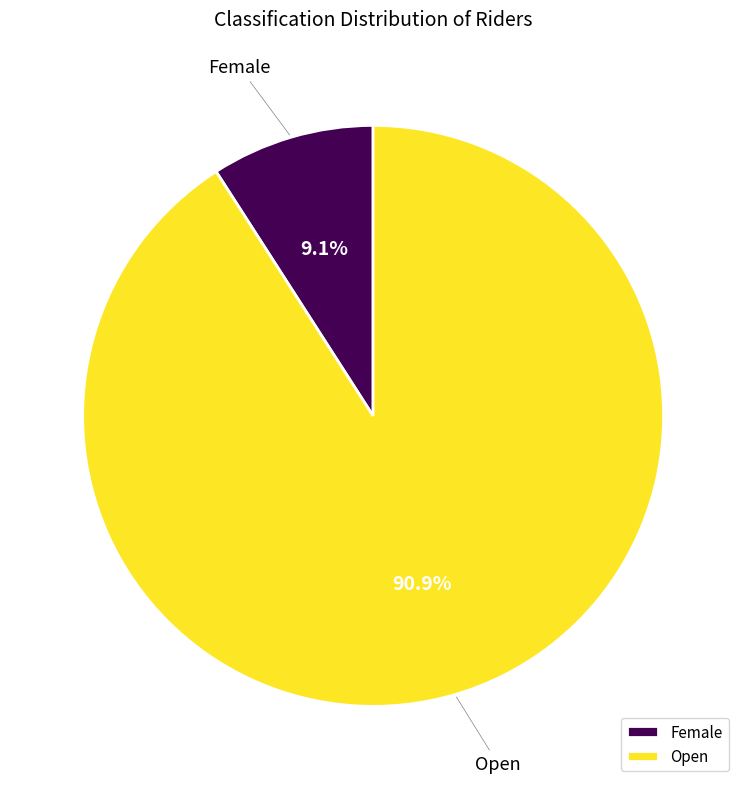

To the nearest percent, what portion does Open represent?

91%